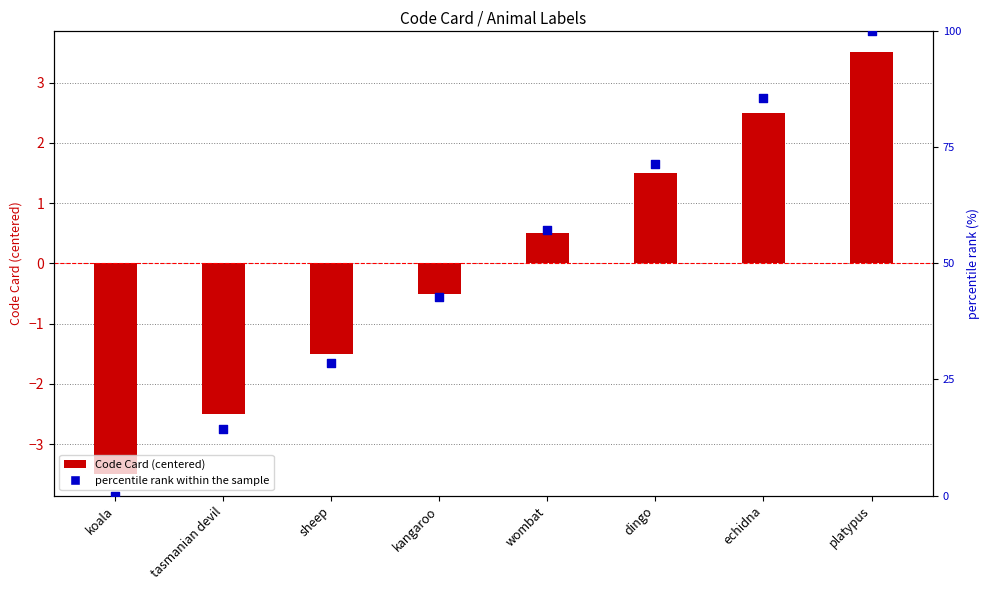

At which category is the sum across all series the highest?

platypus